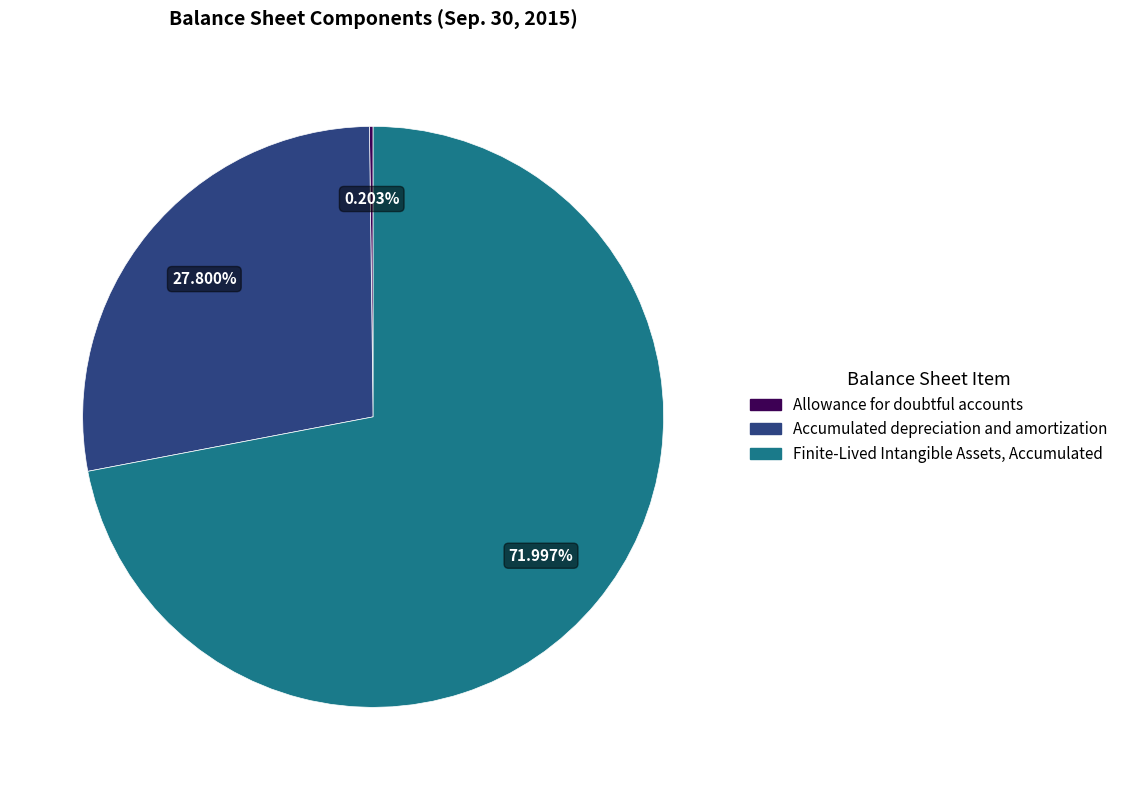

Is there any slice that represents more than half of the pie?

Yes